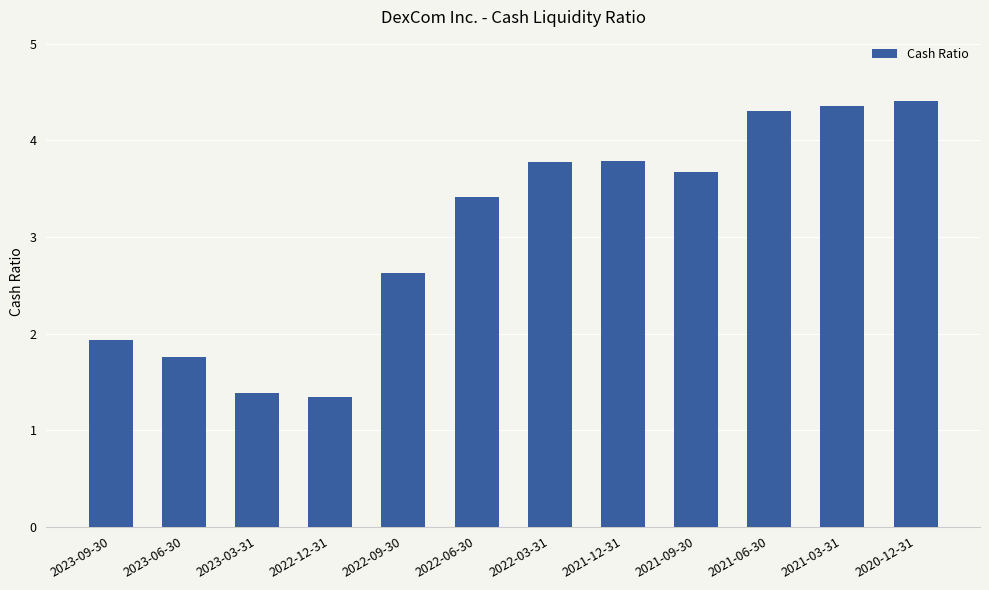

What is the label of the 4th bar from the right?

2021-09-30